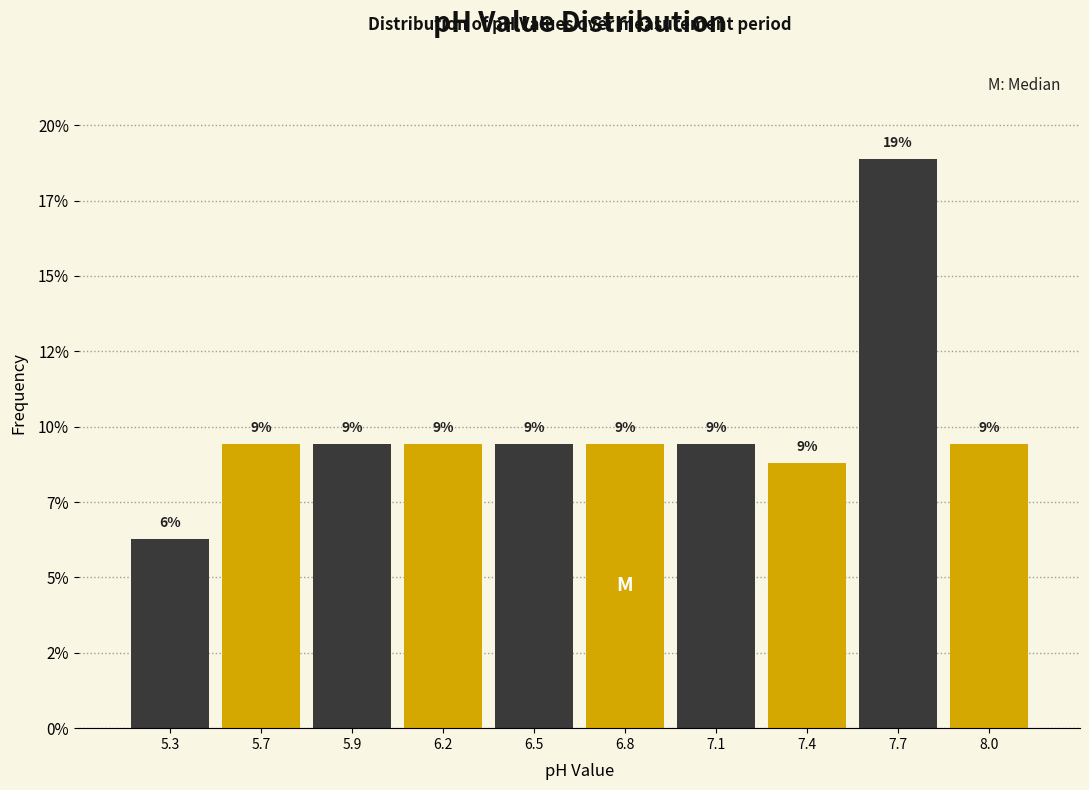

Does the chart contain any negative values?

No